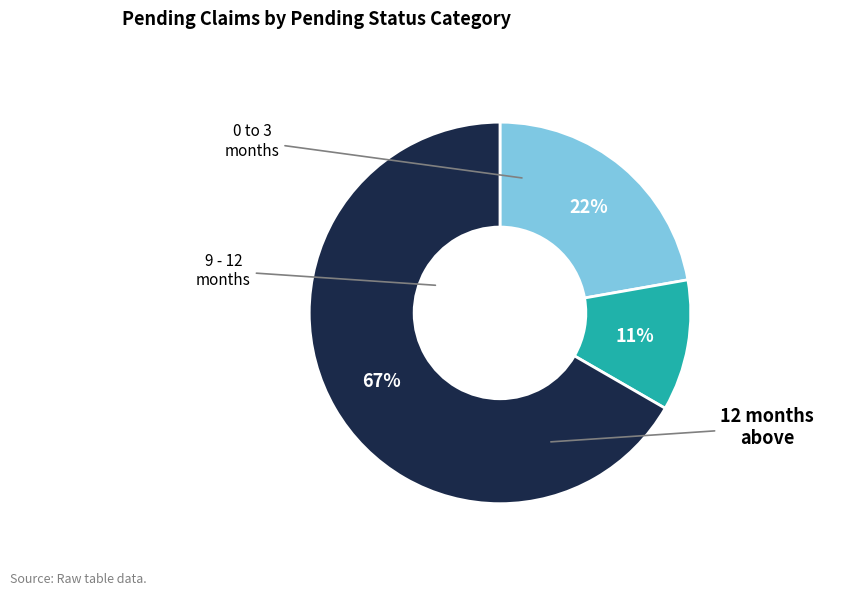

To the nearest percent, what is the average slice percentage?

33%